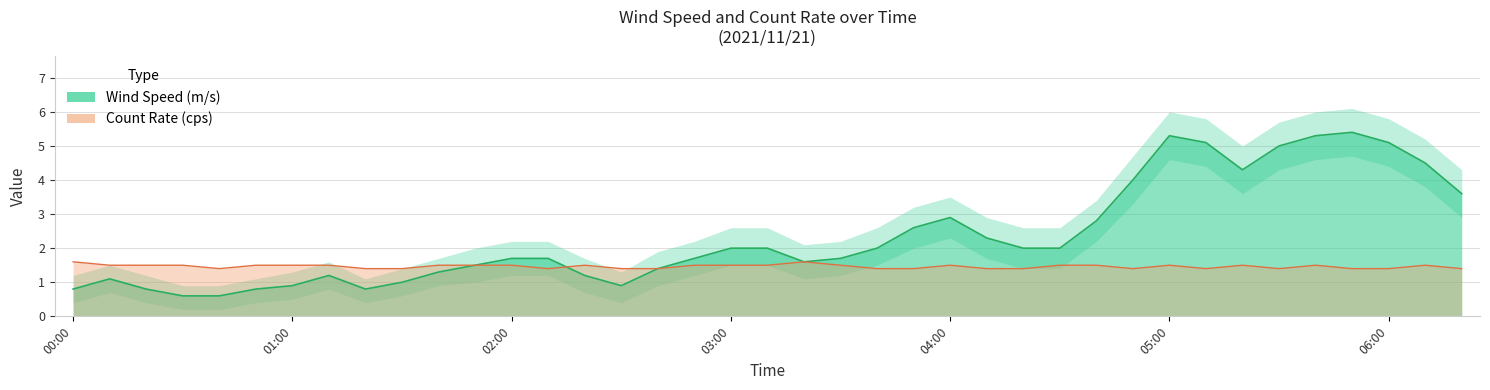

At which category does Count Rate (cps) reach its first local peak?

02:20